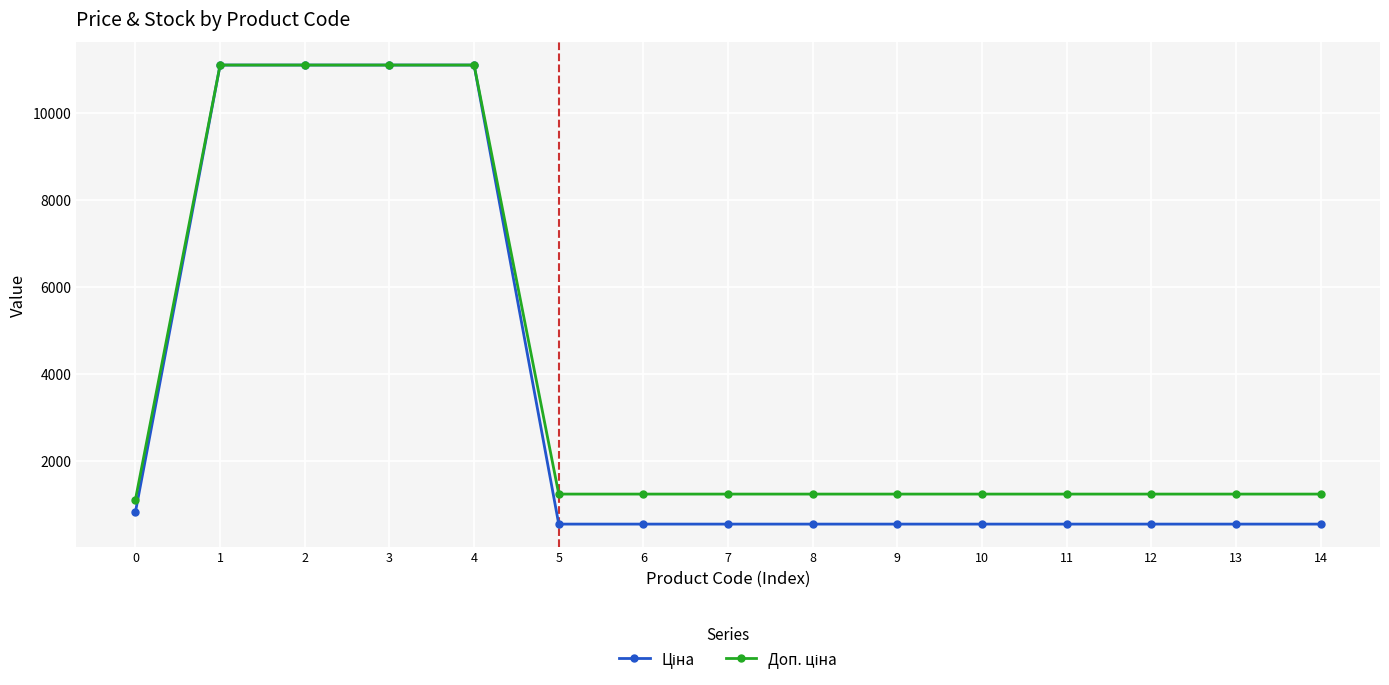

What is the total value across all series at 9?

1762.6